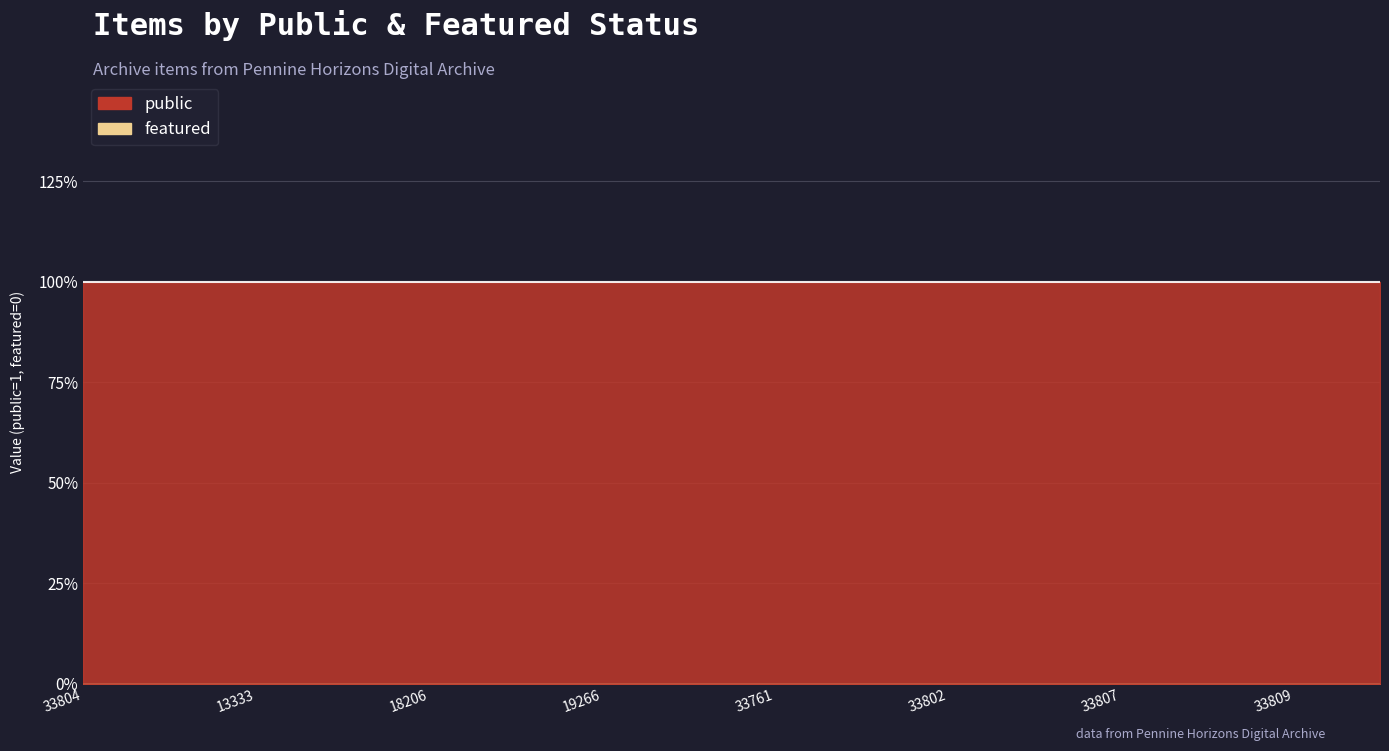

Rank the series by their average value, from lowest to highest.

featured, public